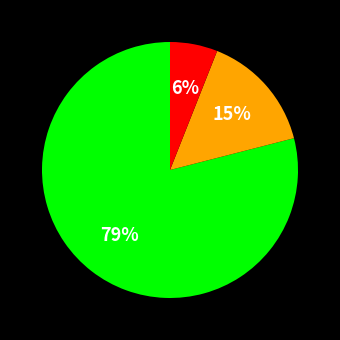

To the nearest percent, what is the difference between the largest and smallest slice percentages?

73%